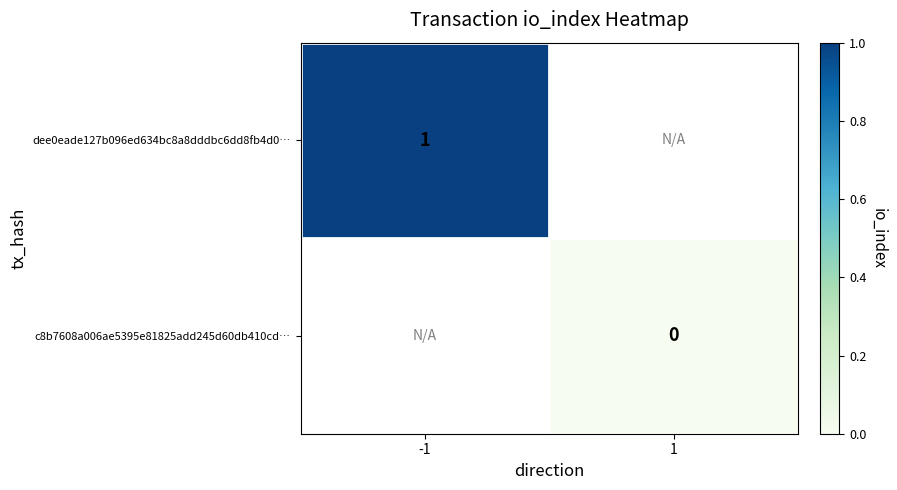

Count the number of categories in the chart.

2